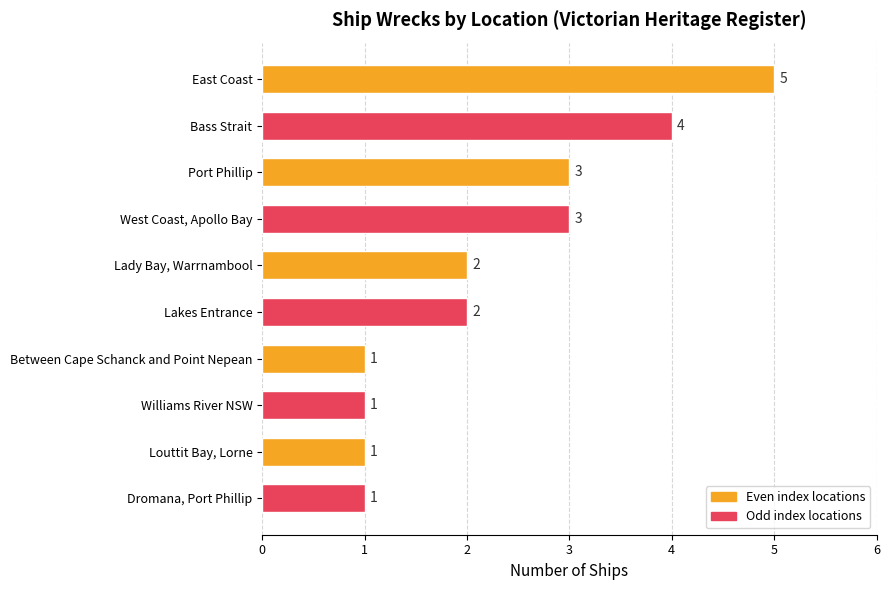

What is the difference between the maximum and minimum values?

4